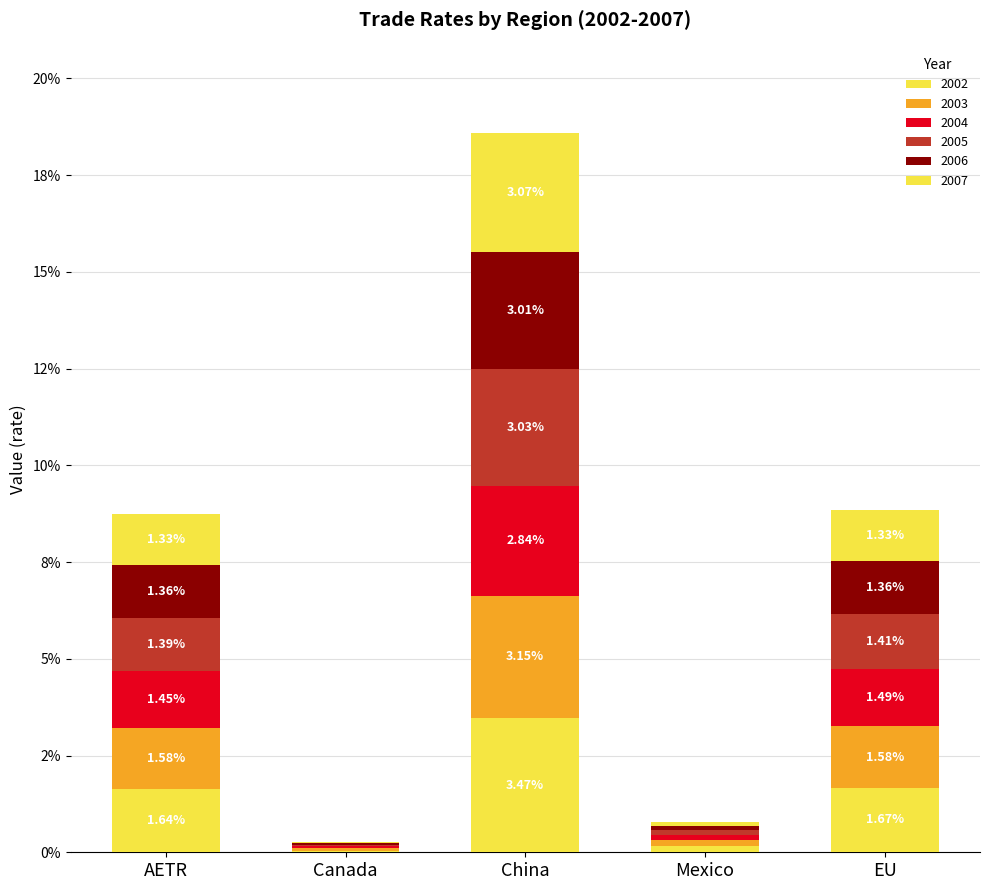

Rank the series at EU from lowest to highest value.

2007, 2006, 2005, 2004, 2003, 2002